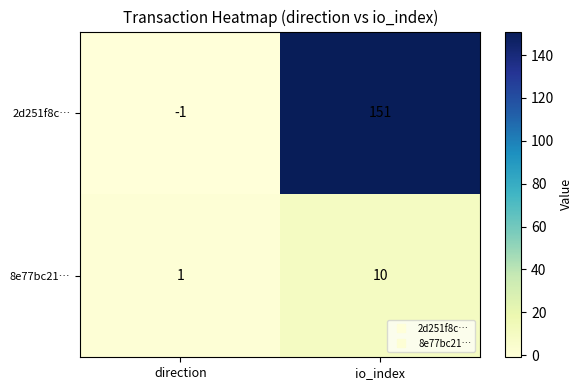

How many categories are shown in the chart?

2